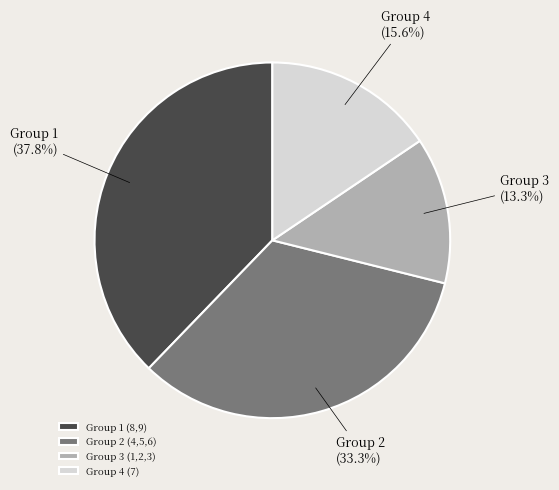

Which has a higher value, Group 2 (4,5,6) or Group 3 (1,2,3)?

Group 2 (4,5,6)